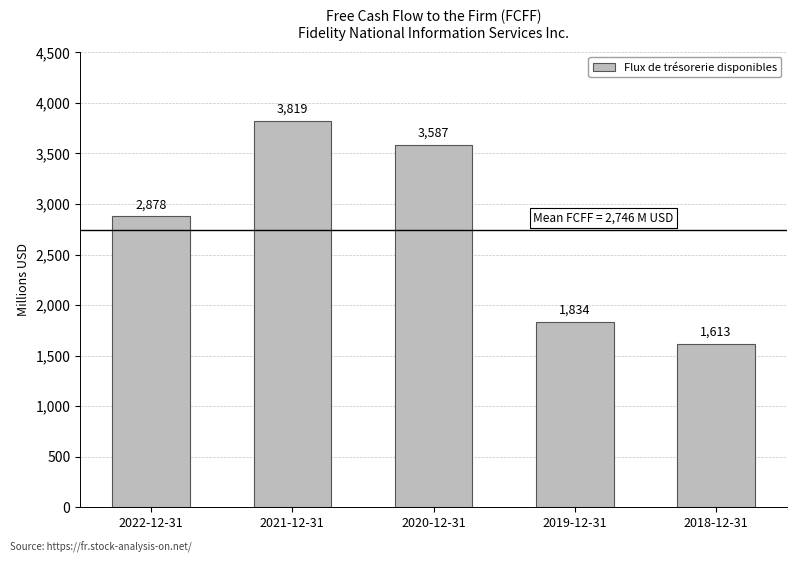

What is the average value?

2746